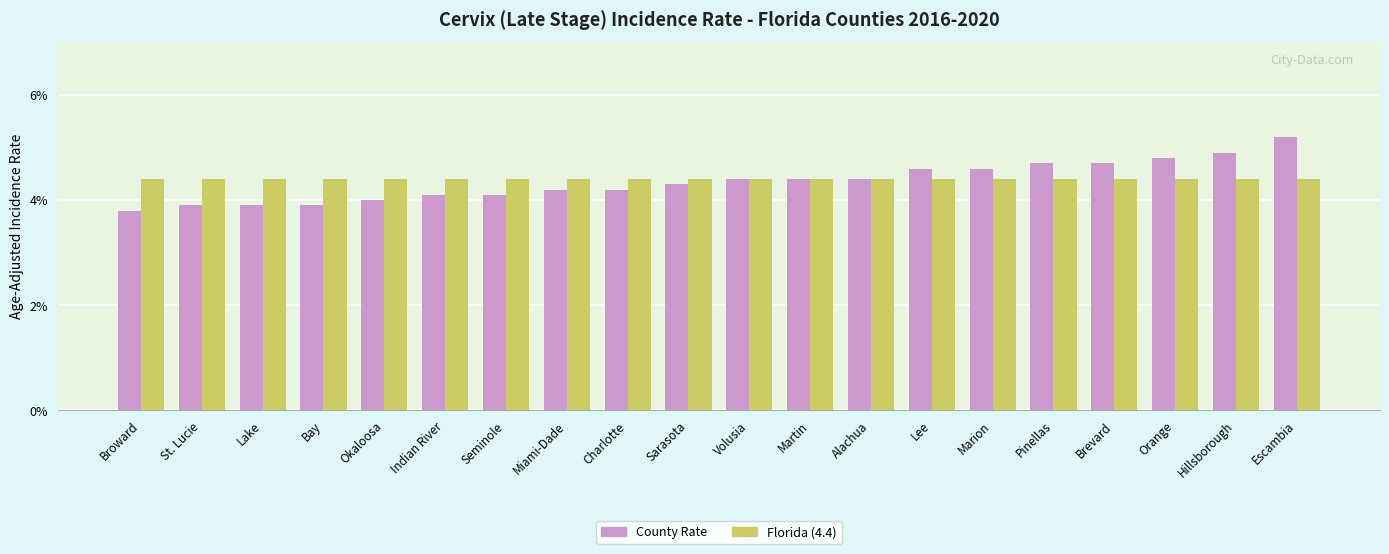

At which category is the sum across all series the highest?

Escambia